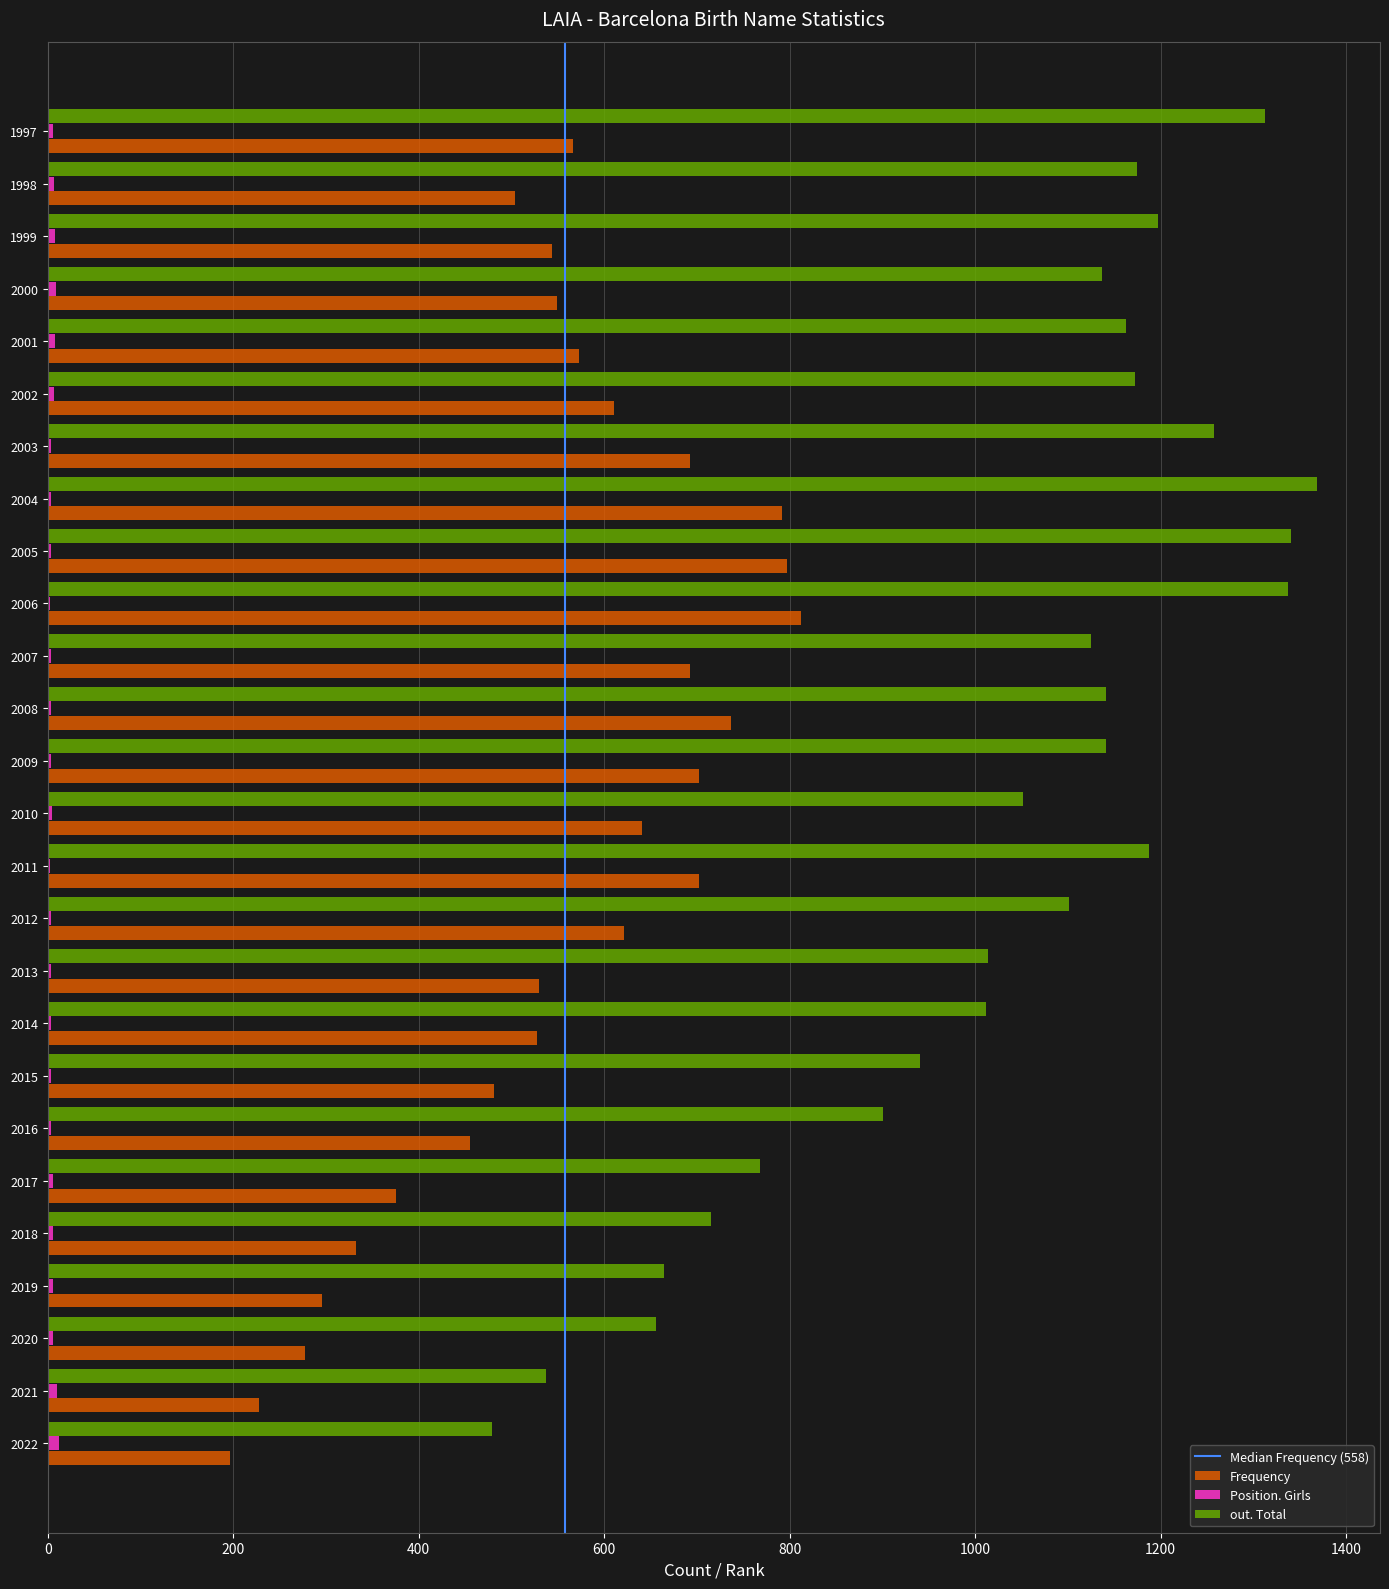

How many distinct data groups are displayed?

3